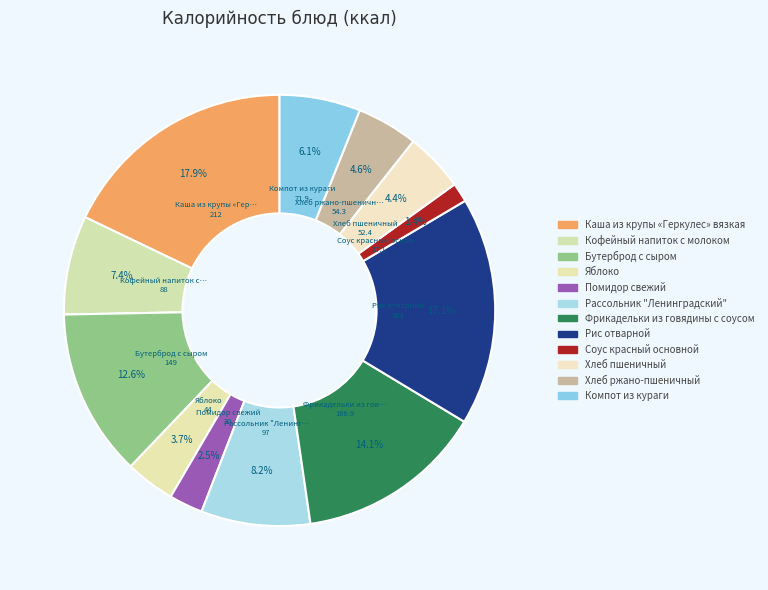

Which category has the smallest portion of the pie?

Соус красный основной